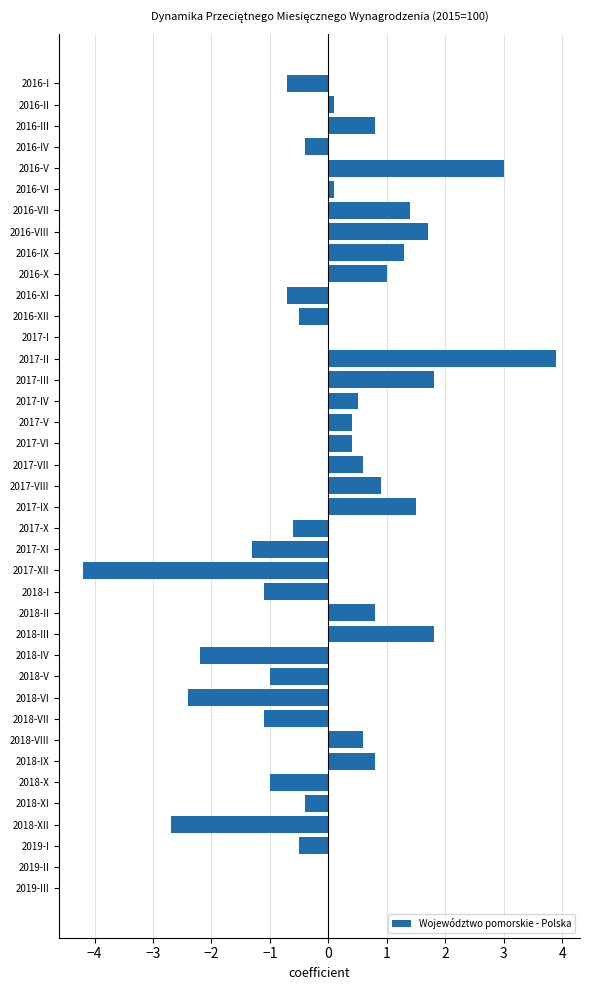

What is the sum of the values at 2017-IV and 2016-V?

3.5